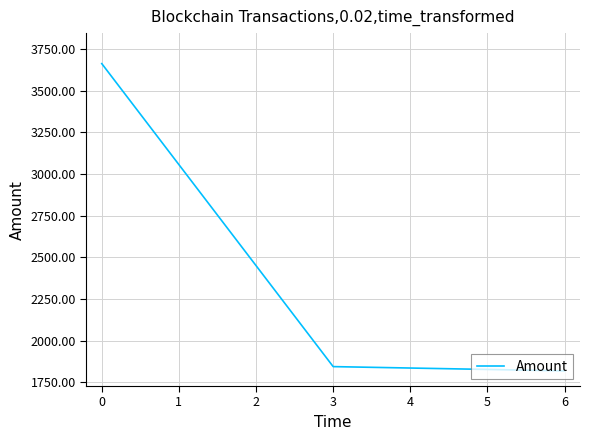

What is the change in value from 0 to 3?

-1817.8